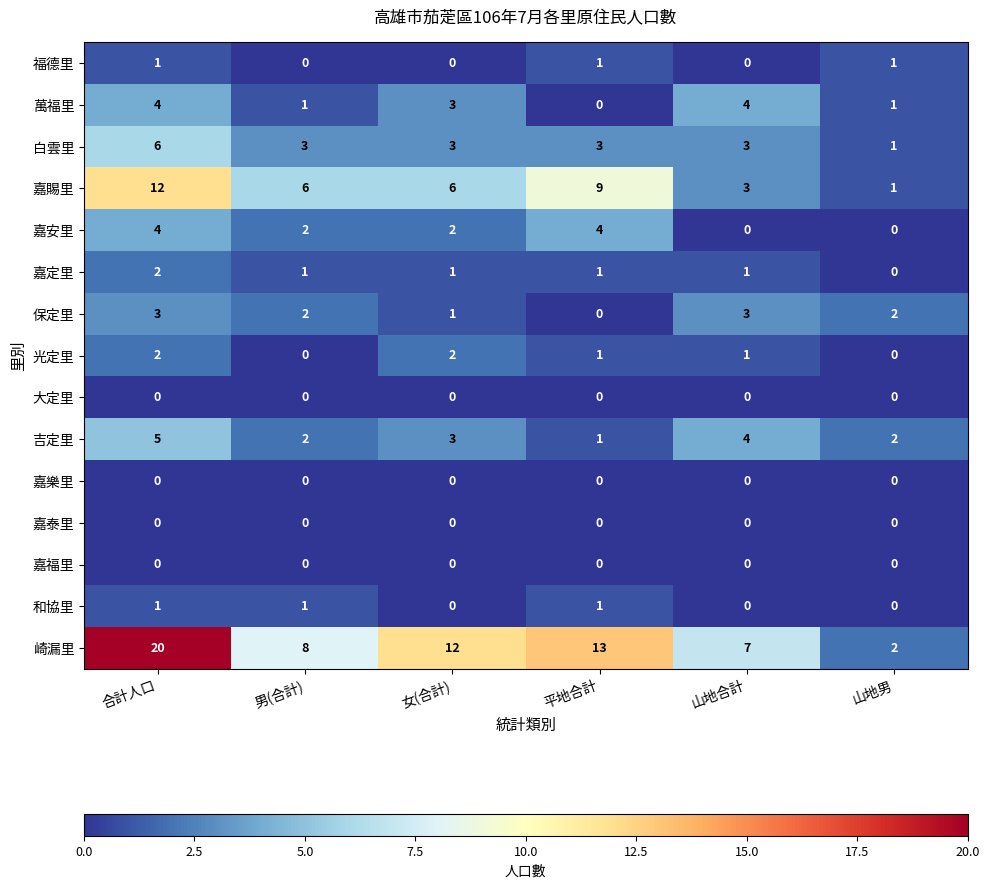

Count the 吉定里 values in the range 2 to 4.

4